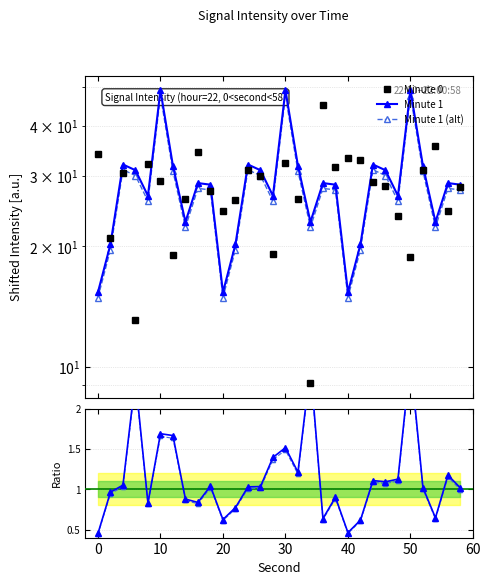

Rank the series by their maximum value, from lowest to highest.

Ratio Minute1/Minute0, Minute 0, Minute 1 (alt), Minute 1